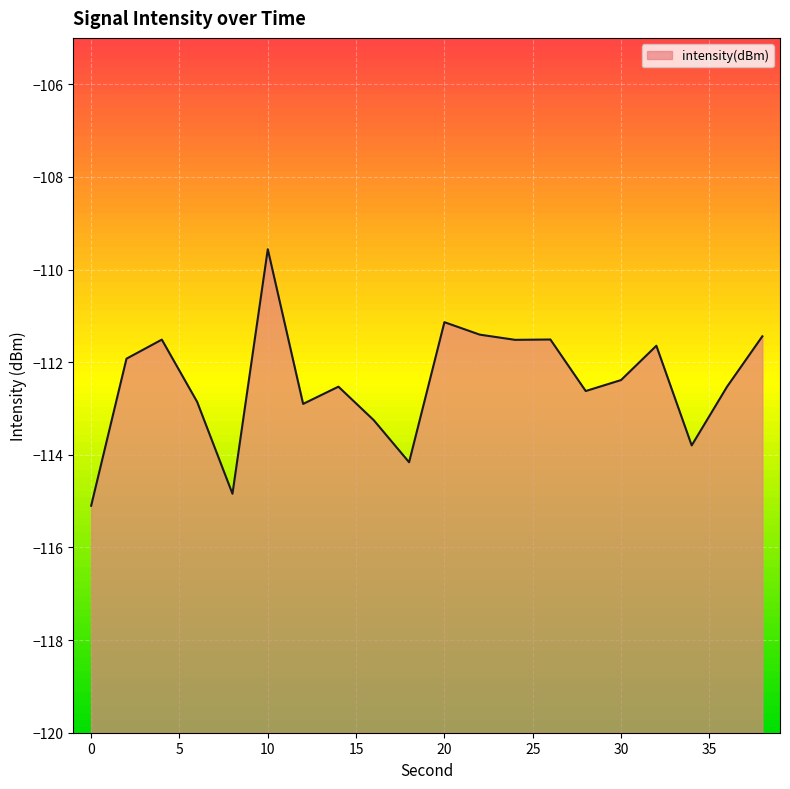

List the labels in order of value, smallest first.

0, 8, 18, 34, 16, 12, 6, 28, 36, 14, 30, 2, 32, 24, 4, 26, 38, 22, 20, 10